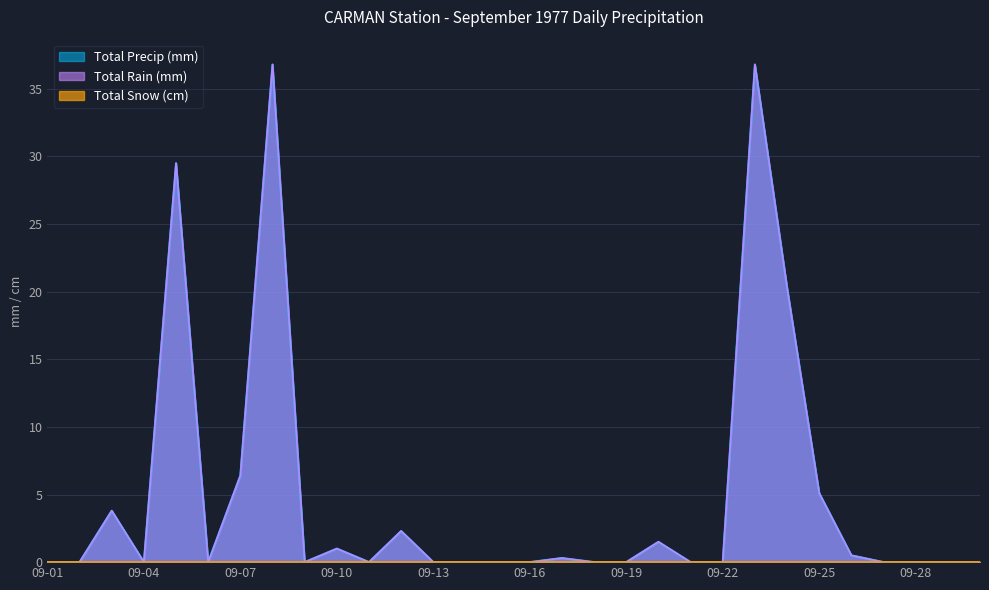

At which category is the sum across all series the highest?

1977-09-08